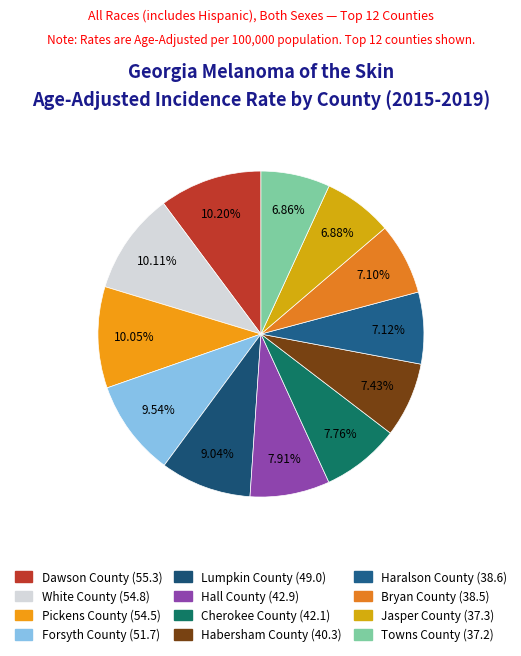

Approximately how many times larger is the value at Dawson County compared to Habersham County?

1.4